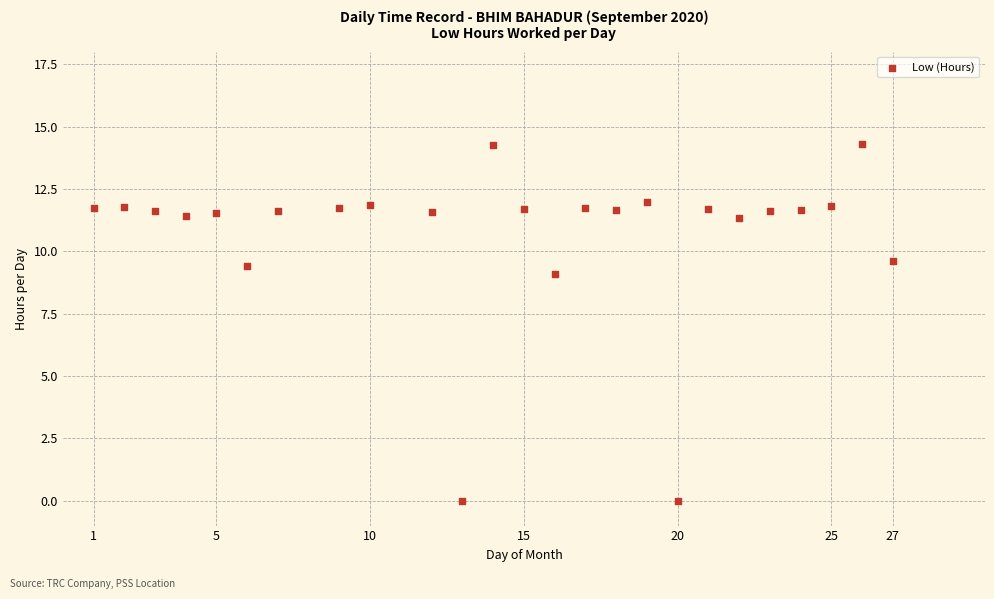

What Y value in the scatter plot is closest to 7?

9.1